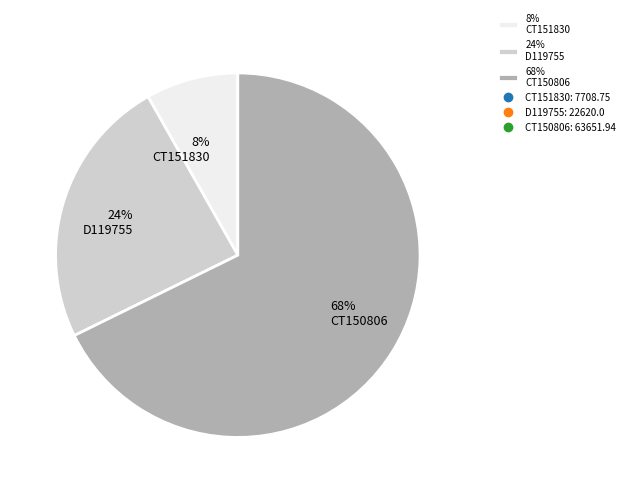

To the nearest percent, what is the difference between the largest and smallest slice percentages?

60%